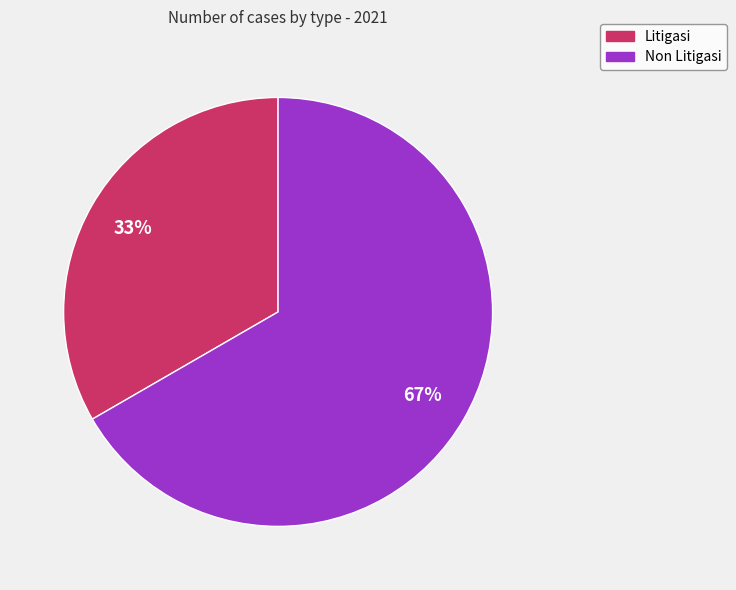

Is there a majority slice in this chart?

Yes